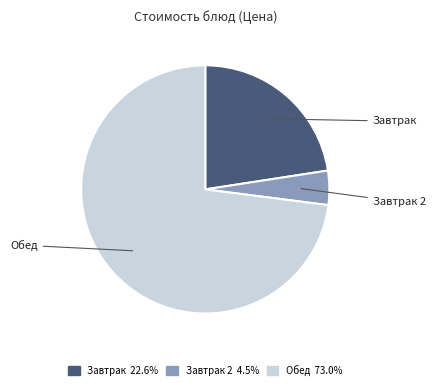

Rank the categories by value from highest to lowest.

Обед, Завтрак, Завтрак 2